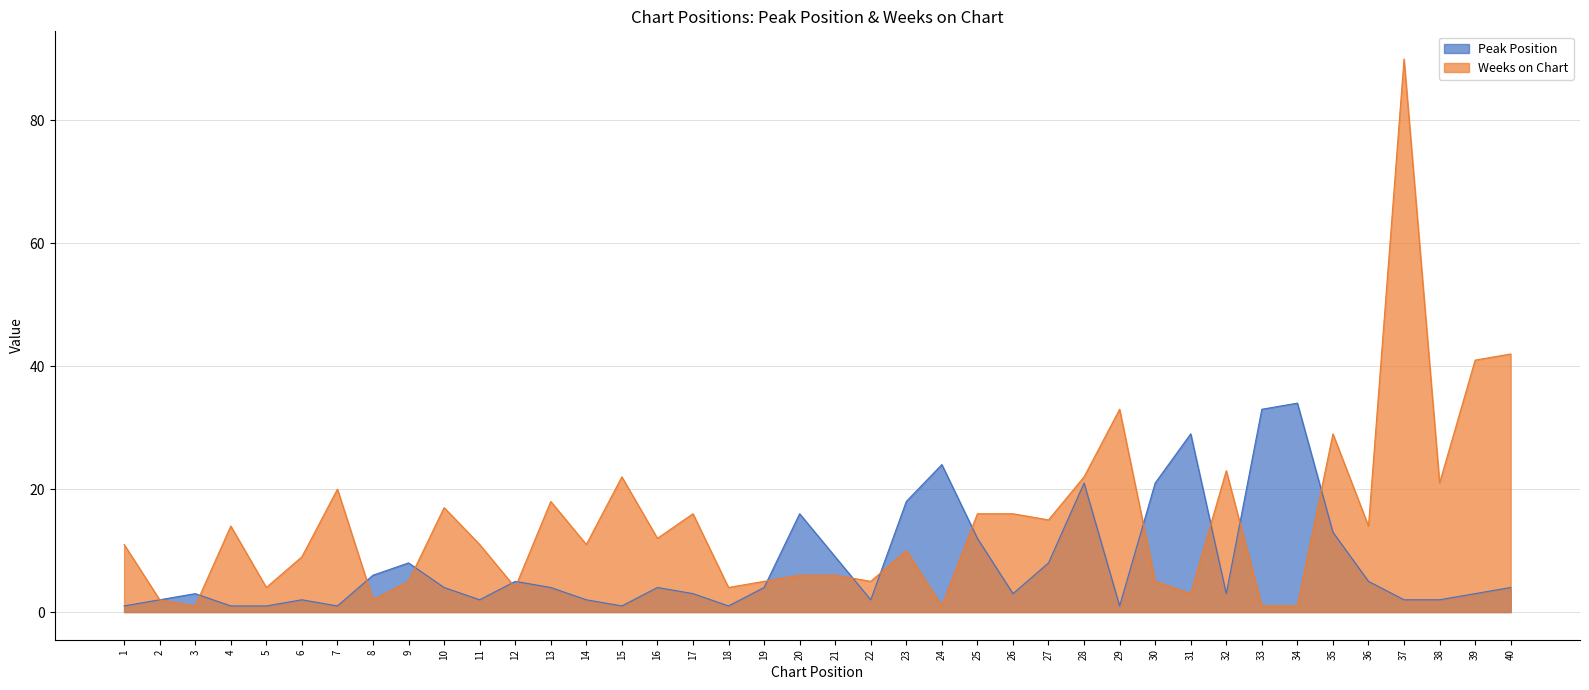

Which series changed the most between 3 and 31?

Peak Position